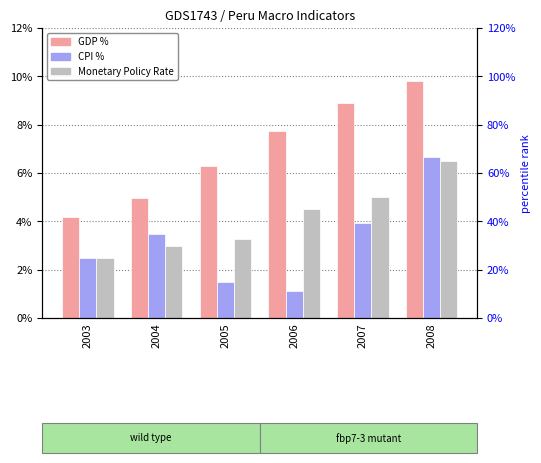

At 2008, list the series in order from largest to smallest.

GDP %, CPI %, Monetary Policy Rate